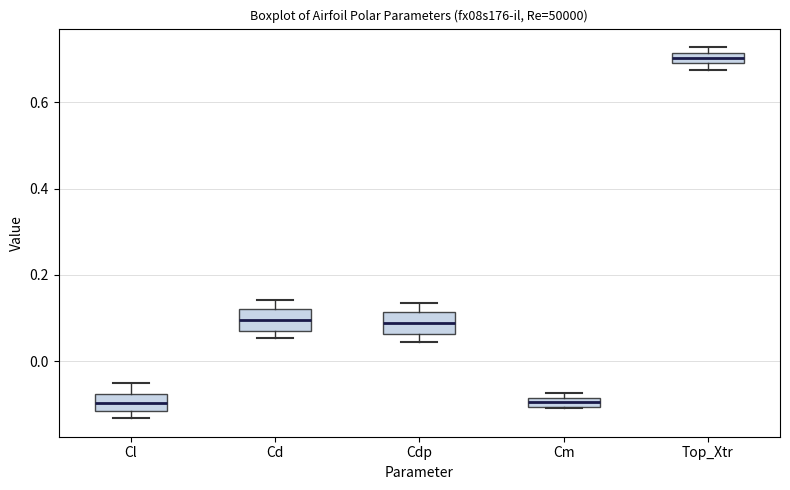

Where is the upper edge of the box for Cl on the y-axis? The values are not printed on the chart, so give them approximately, as read against the axis.

-0.08